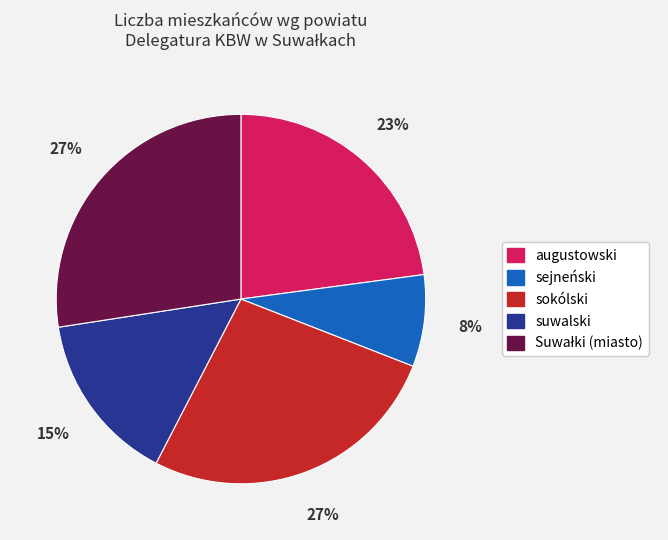

Does suwalski represent more than half of the total?

No